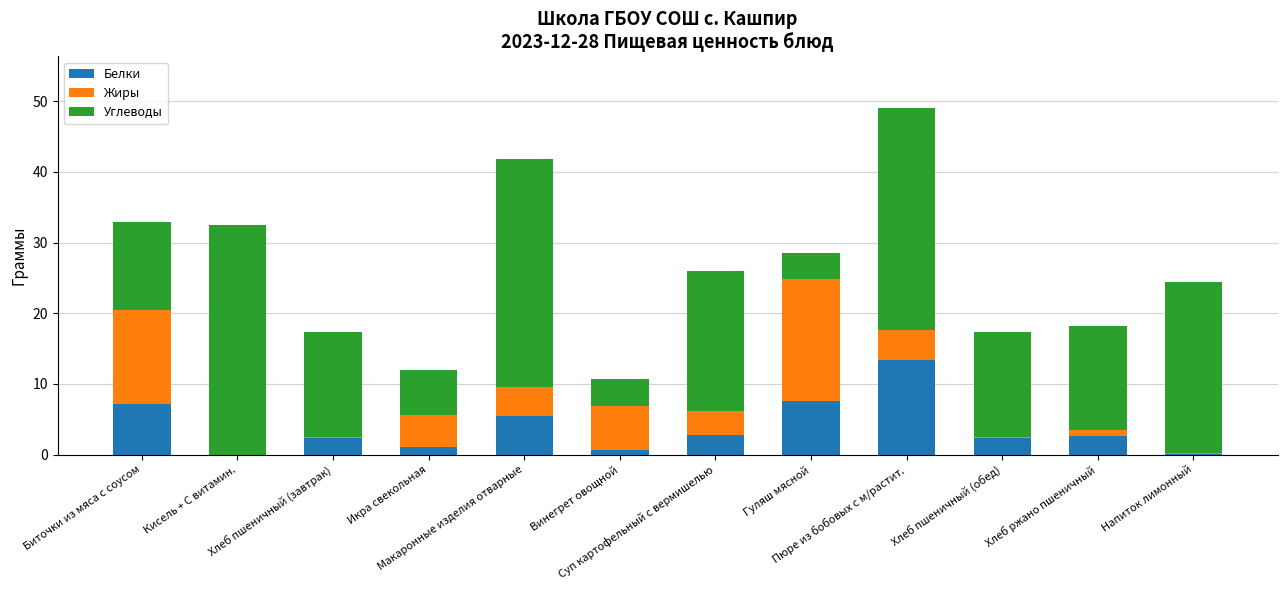

What is the maximum value for Белки?

13.4